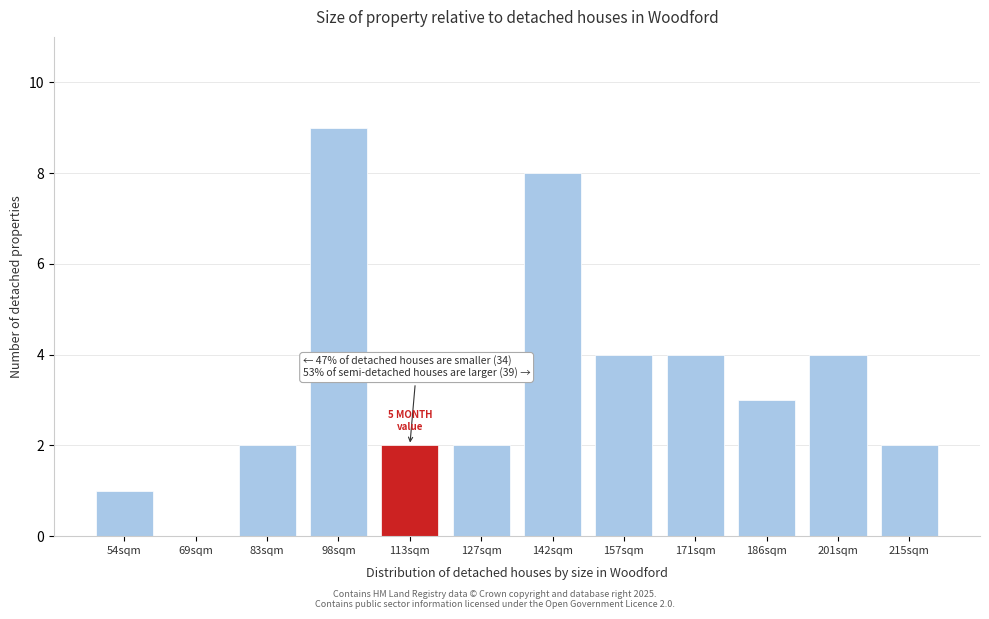

Reading left to right, extract all data points from this chart.

54sqm=1	69sqm=0	83sqm=2	98sqm=9	113sqm=2	127sqm=2	142sqm=8	157sqm=4	171sqm=4	186sqm=3	201sqm=4	215sqm=2